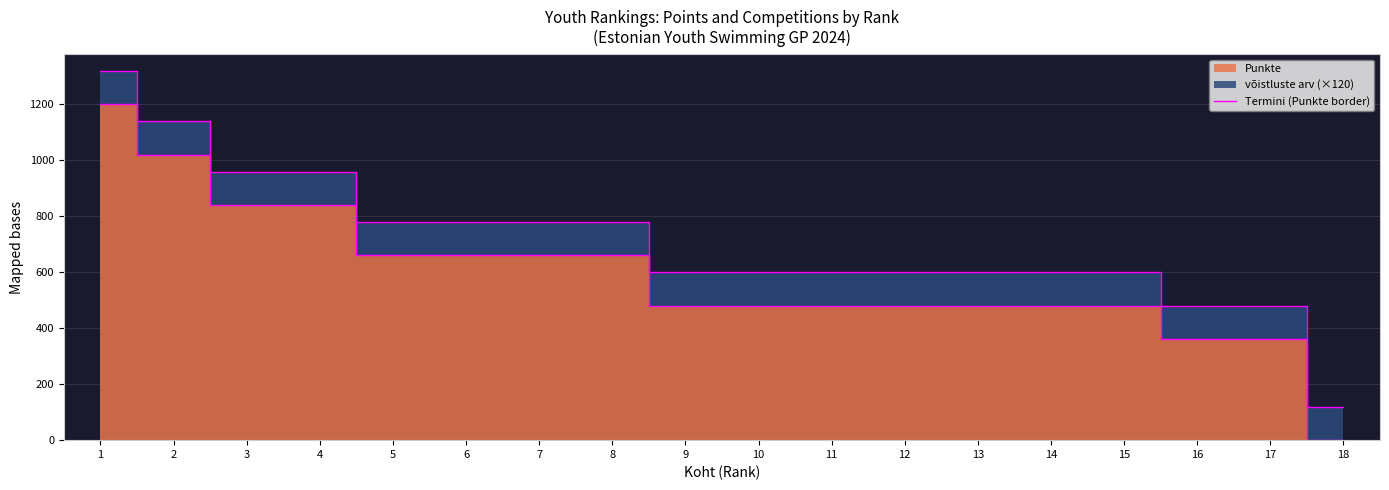

Reading left to right, extract all data points from this chart.

1200	1020	840	840	660	660	660	660	480	480	480	480	480	480	480	360	360	0